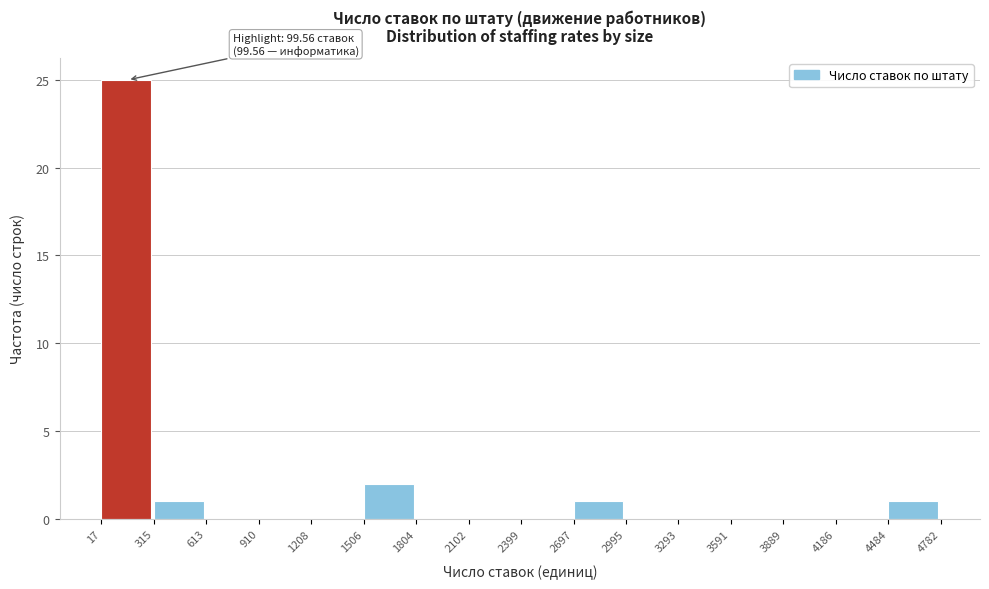

Which range on the x-axis has the tallest bar?

17 to 315